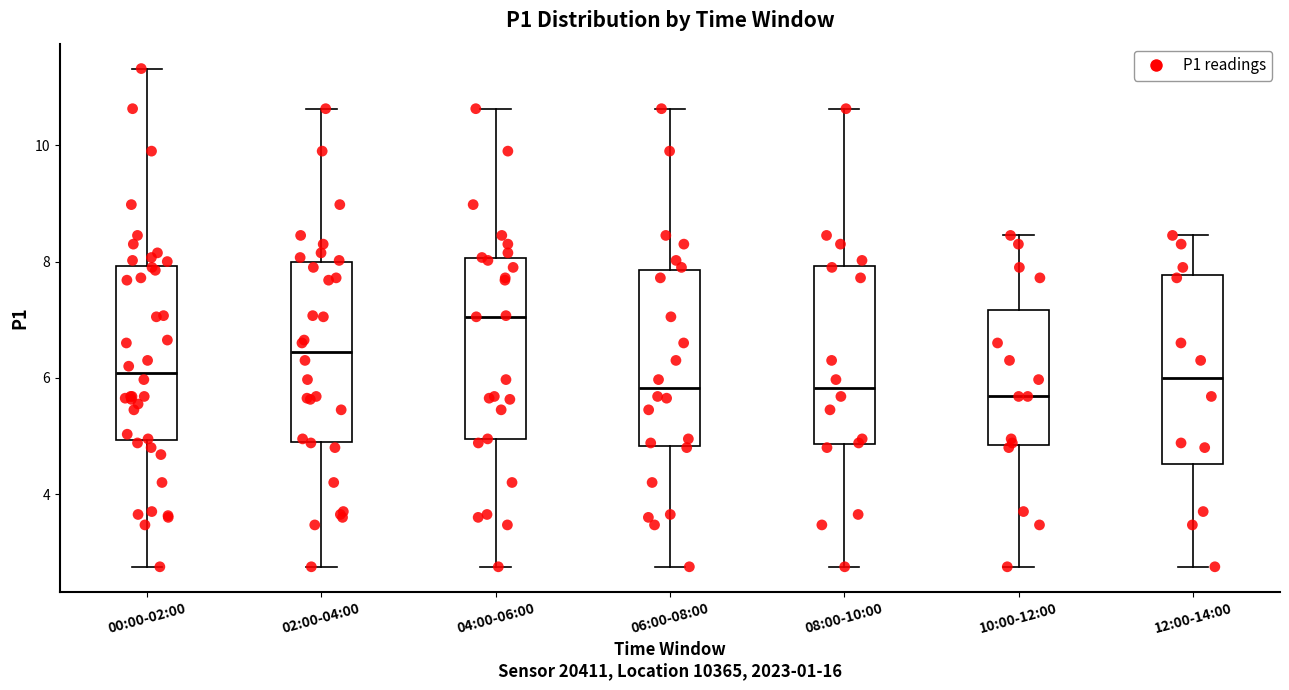

Reading left to right, read every box against the y-axis: the position of its median line, the range the box covers, and the ends of its whiskers. The values are not printed on the chart, so give them approximately, as read against the axis.

00:00-02:00: median 6.0, box 5.0 to 8.0, whiskers 2.8 to 11.4
02:00-04:00: median 6.4, box 4.8 to 8.0, whiskers 2.8 to 10.6
04:00-06:00: median 7.0, box 5.0 to 8.0, whiskers 2.8 to 10.6
06:00-08:00: median 5.8, box 4.8 to 7.8, whiskers 2.8 to 10.6
08:00-10:00: median 5.8, box 4.8 to 8.0, whiskers 2.8 to 10.6
10:00-12:00: median 5.6, box 4.8 to 7.2, whiskers 2.8 to 8.4
12:00-14:00: median 6.0, box 4.6 to 7.8, whiskers 2.8 to 8.4